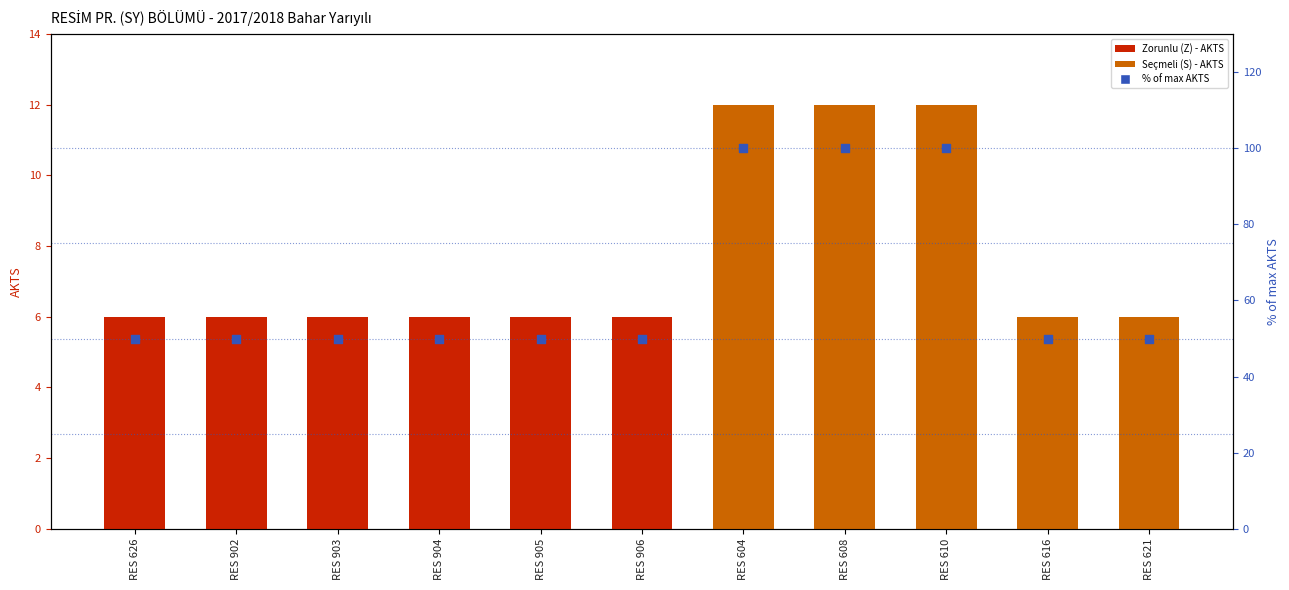

Which series has the largest total across all categories?

% of max AKTS